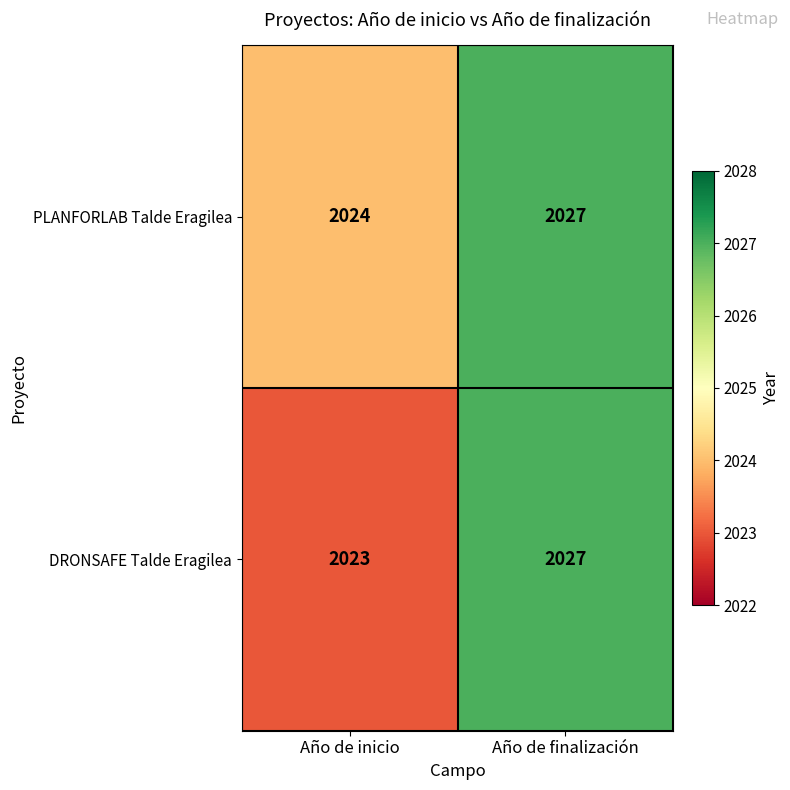

Rank the series at Año de inicio from lowest to highest value.

DRONSAFE Talde Eragilea, PLANFORLAB Talde Eragilea